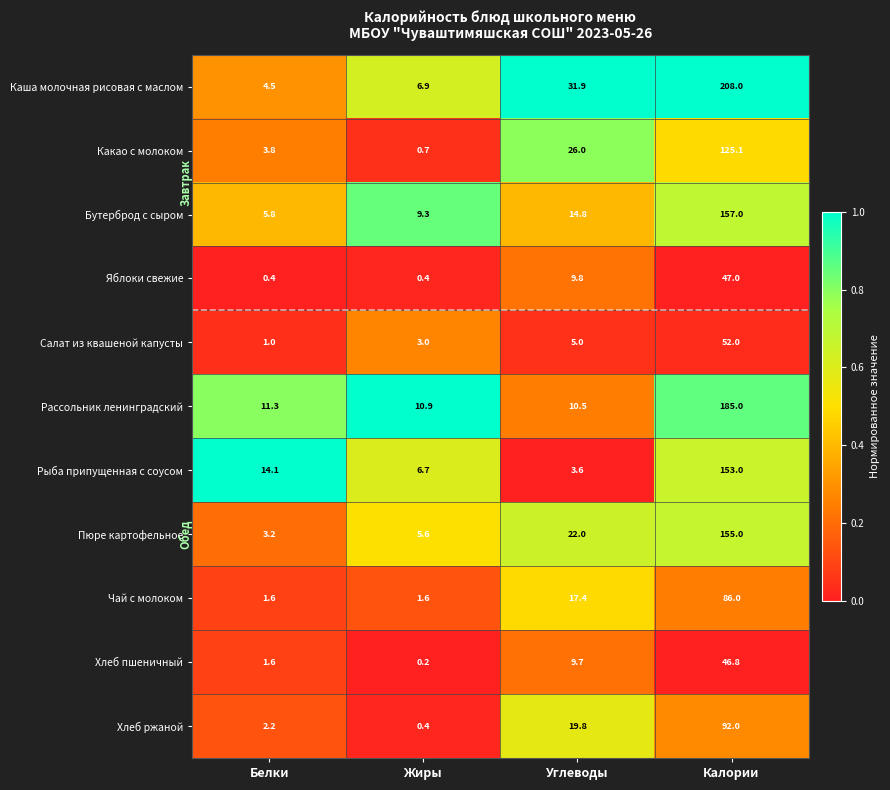

What is the approximate value of Яблоки свежие at Углеводы?

9.8